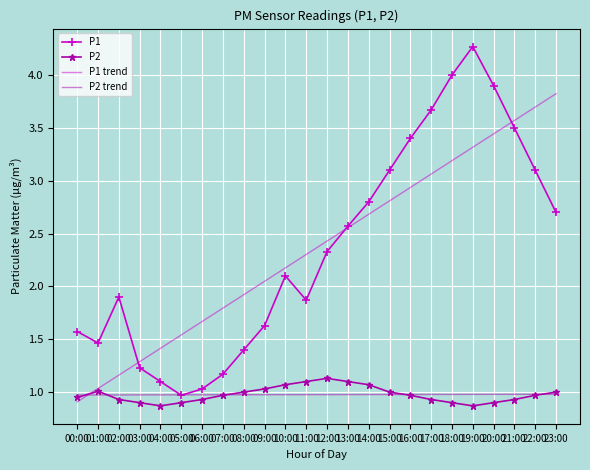

What position from the left is 07:00?

8